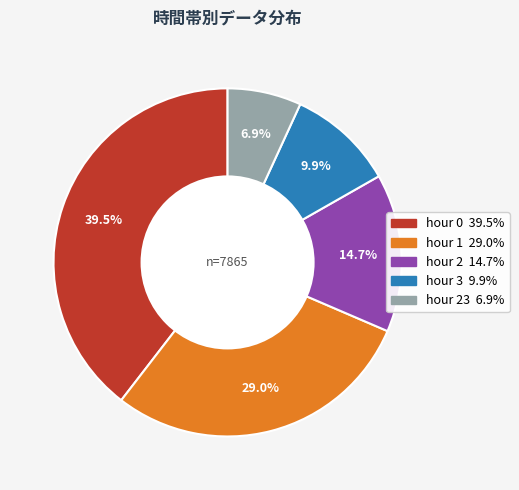

Is there any slice that represents more than half of the pie?

No